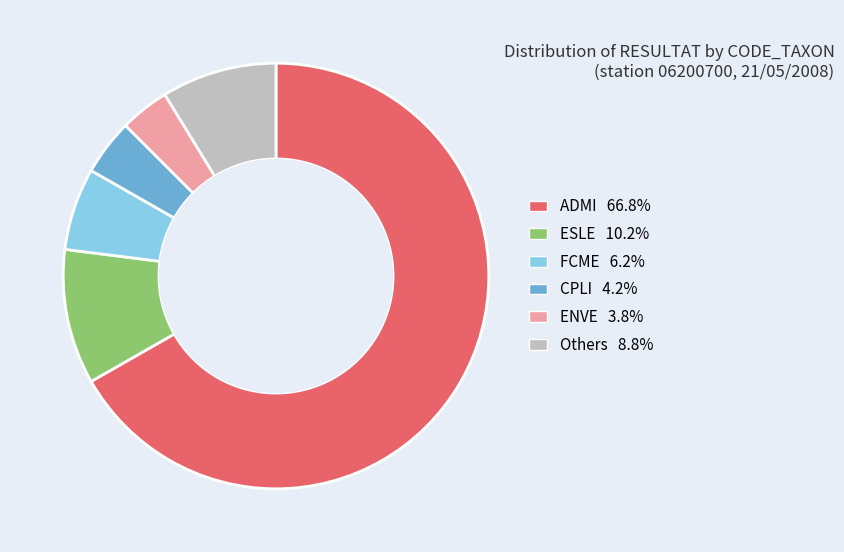

What is the ratio of the value at ESLE 10.2% to the value at CPLI 4.2%?

2.4